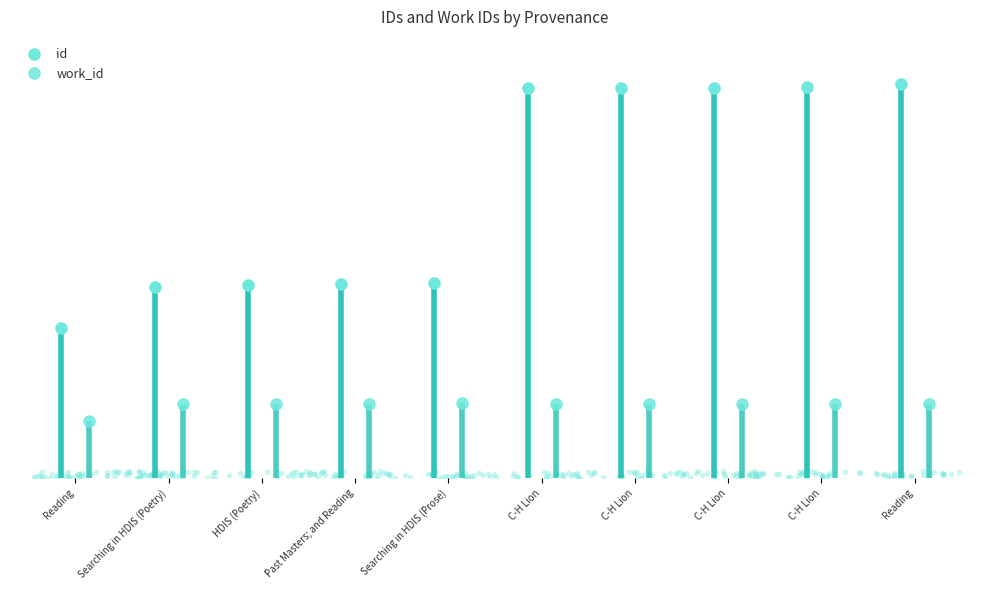

What is the value of the id point at the 10th from the left?

8419